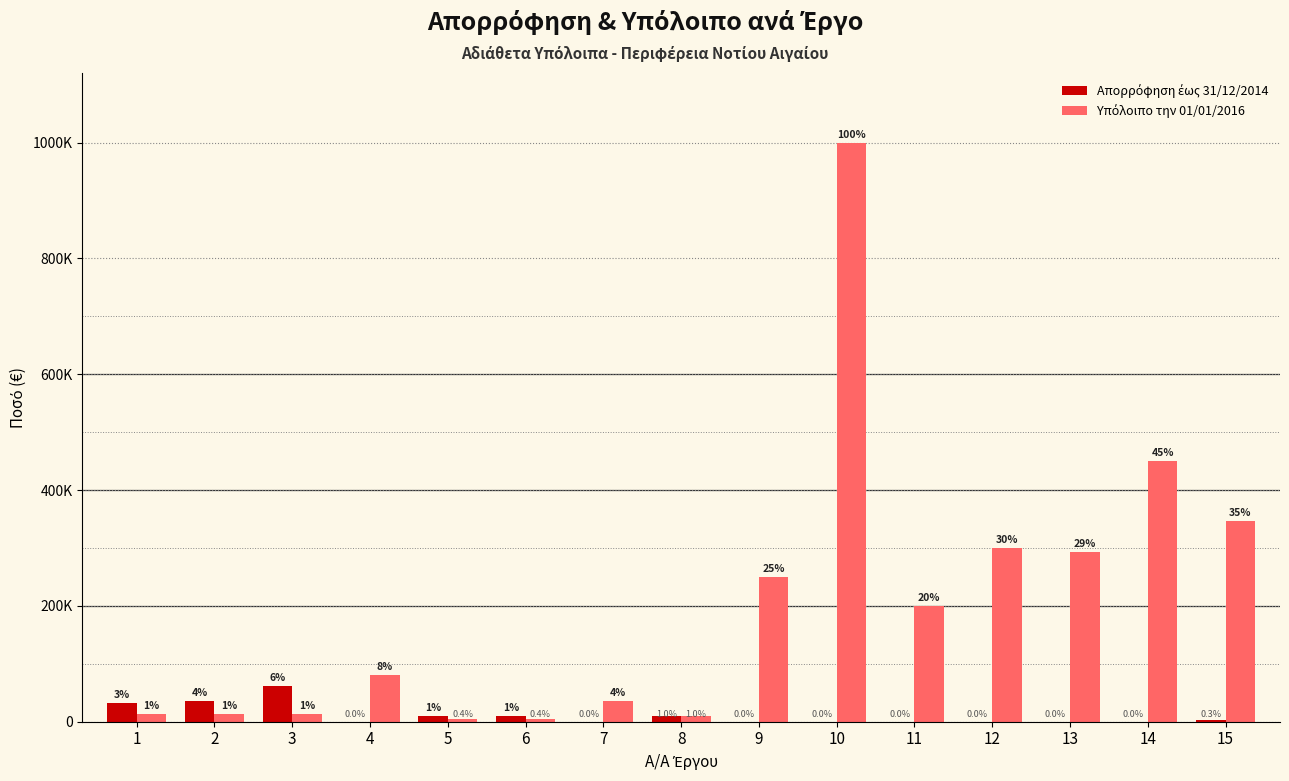

True or false: Υπόλοιπο την 01/01/2016 has a value of 137272.8 at 11.

False